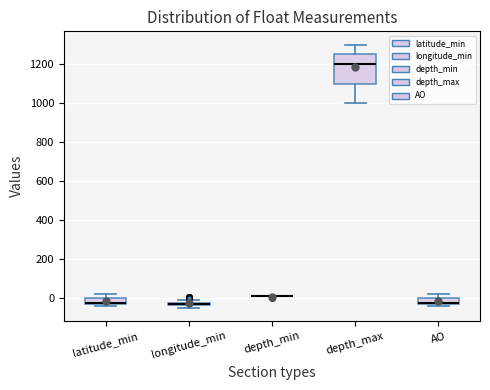

Which box is the tallest, from its lower edge to its upper edge?

depth_max